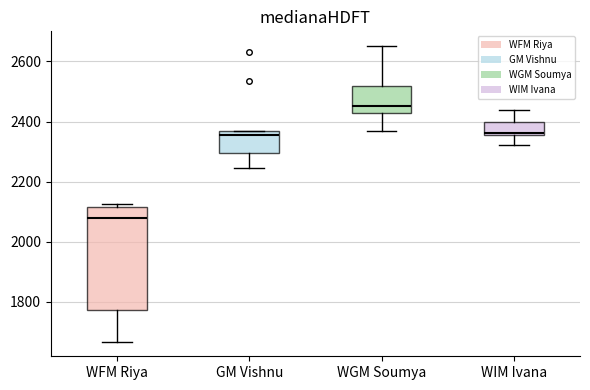

Reading left to right, read every box against the y-axis: the position of its median line, the range the box covers, and the ends of its whiskers. The values are not printed on the chart, so give them approximately, as read against the axis.

WFM Riya: median 2080, box 1780 to 2120, whiskers 1660 to 2120 (just above the box's upper edge)
GM Vishnu: median 2360 (just below the box's upper edge), box 2300 to 2360, whiskers 2240 to 2360
WGM Soumya: median 2460, box 2420 to 2520, whiskers 2360 to 2660
WIM Ivana: median 2360 (just above the box's lower edge), box 2360 to 2400, whiskers 2320 to 2440